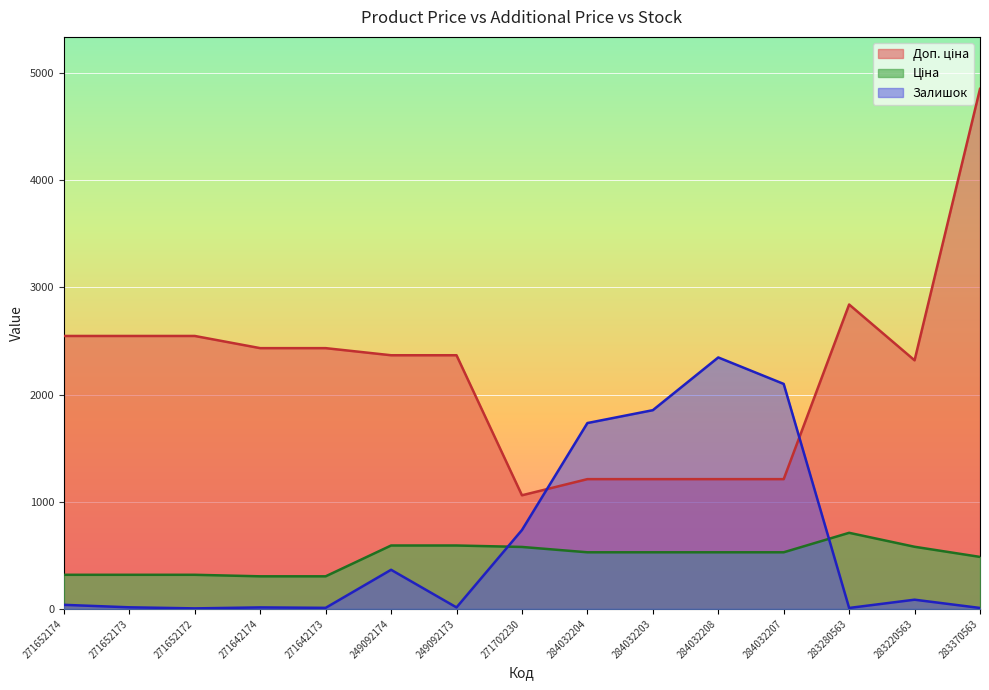

List the labels in order of Залишок value, smallest first.

271652172, 283280563, 283370563, 271642173, 271642174, 249092173, 271652173, 271652174, 283220563, 249092174, 271702230, 284032204, 284032203, 284032207, 284032208